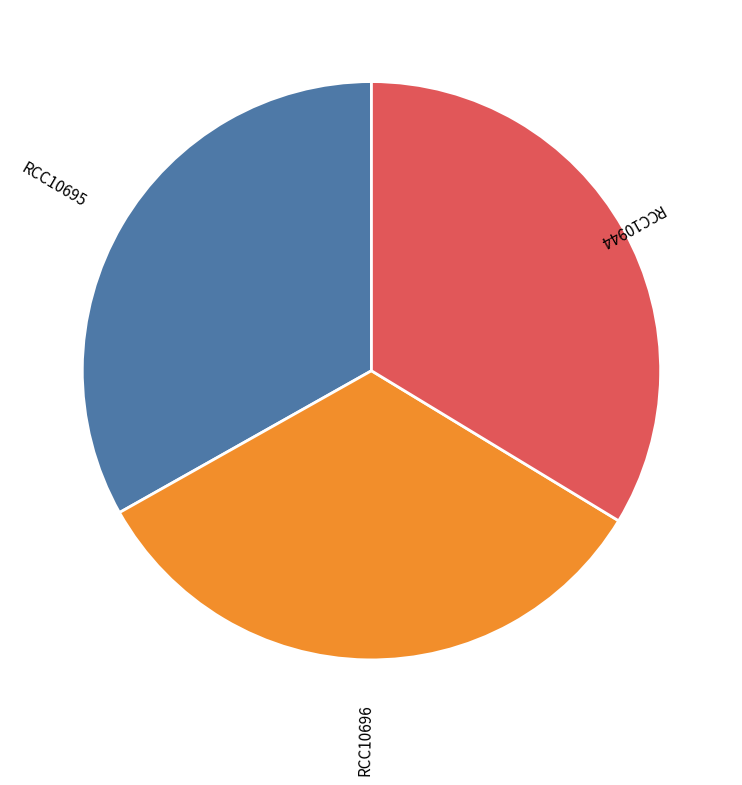

Does RCC10696 account for over 50% of the chart?

No